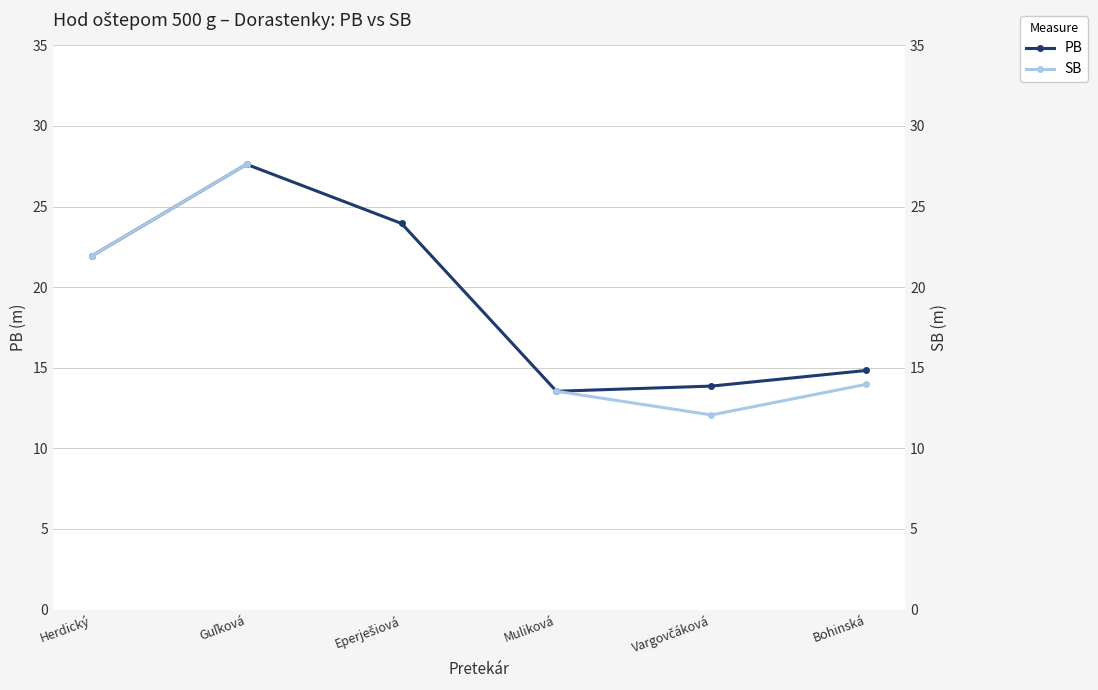

What is the difference between the maximum and minimum values in the PB series?

14.1